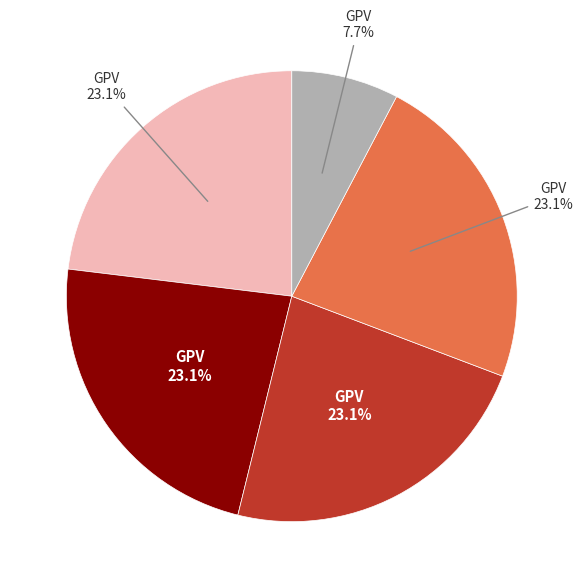

Is there a majority slice in this chart?

No